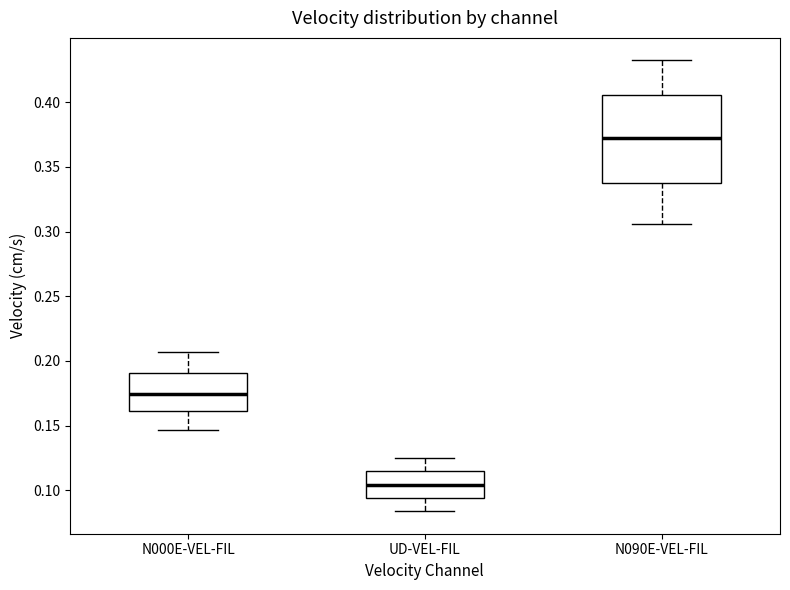

Reading left to right, read every box against the y-axis: the position of its median line, the range the box covers, and the ends of its whiskers. The values are not printed on the chart, so give them approximately, as read against the axis.

N000E-VEL-FIL: median 0.175, box 0.160 to 0.190, whiskers 0.145 to 0.205
UD-VEL-FIL: median 0.105, box 0.095 to 0.115, whiskers 0.085 to 0.125
N090E-VEL-FIL: median 0.370, box 0.335 to 0.405, whiskers 0.305 to 0.430